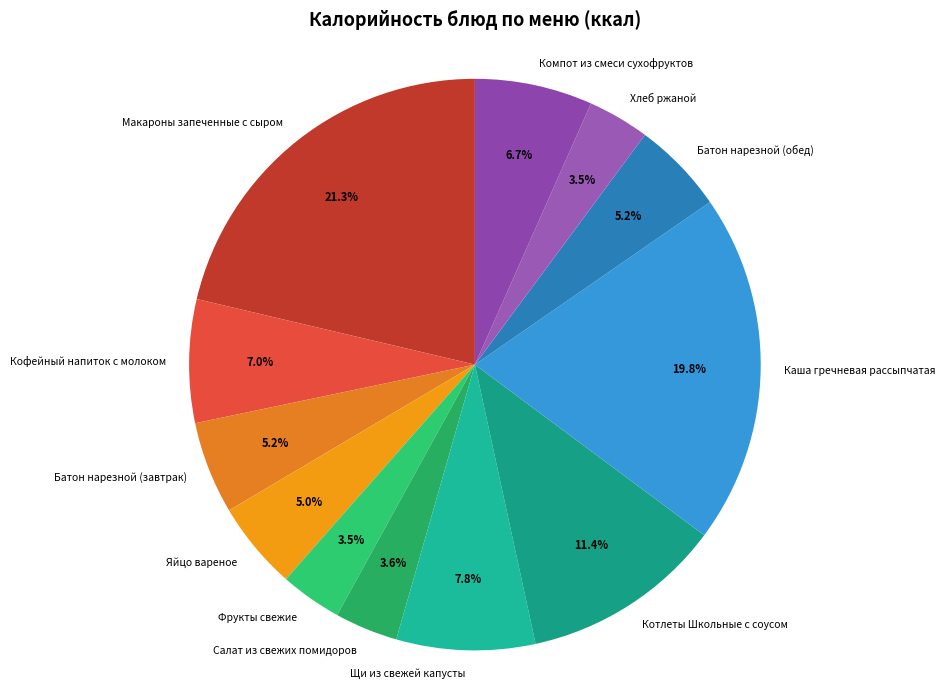

What percentage is the Макароны запеченные с сыром slice, to the nearest percent?

21%